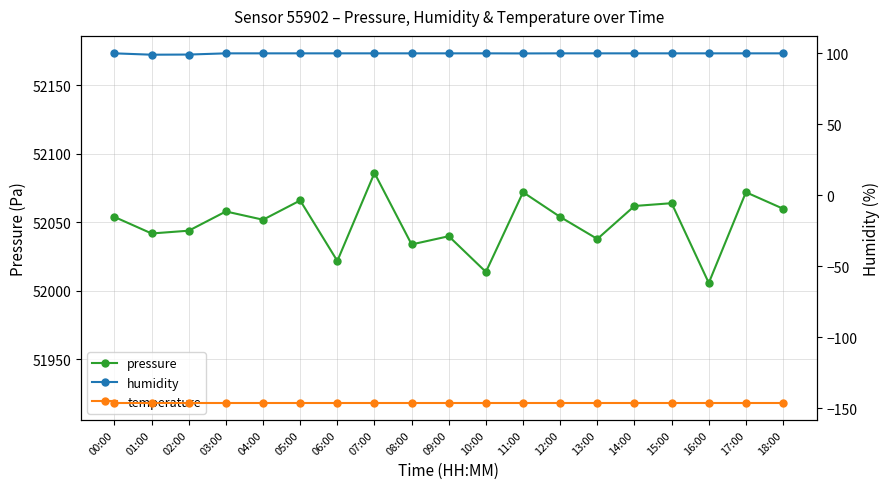

At which label does pressure reach its minimum?

16:00